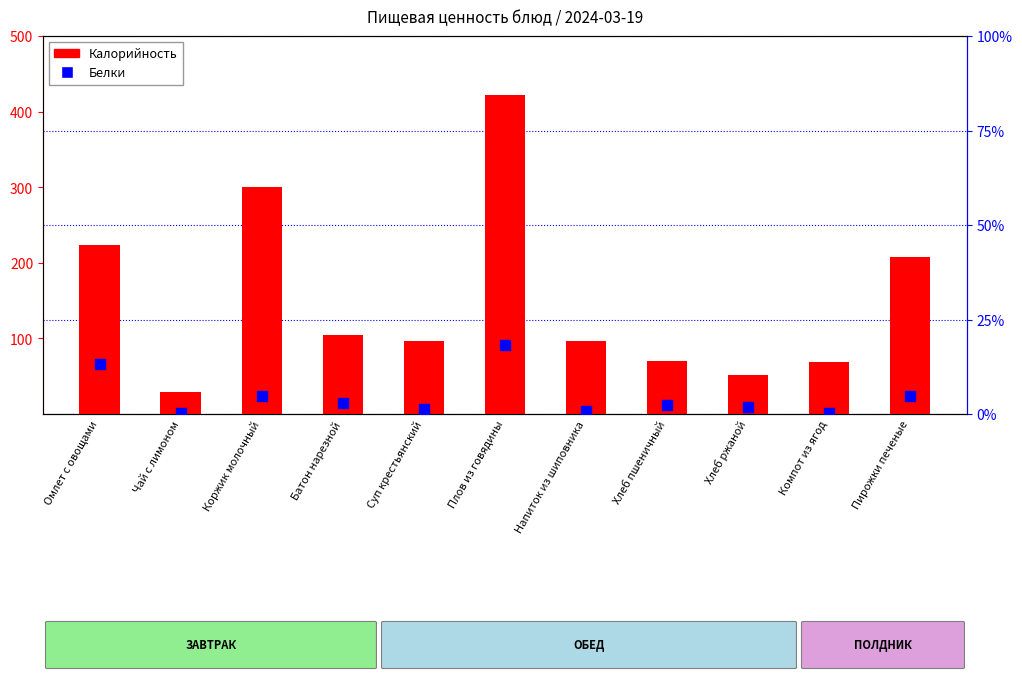

Which series has the largest total across all categories?

Калорийность